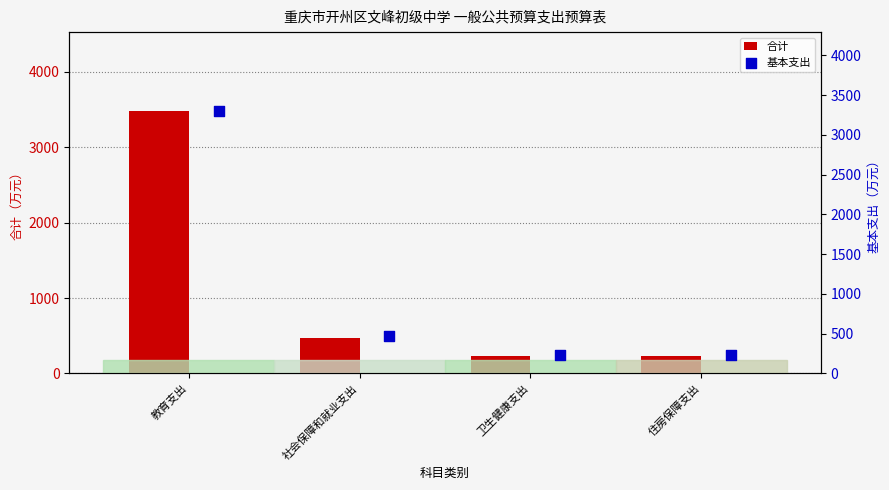

The 合计 series shows 130.8 at 社会保障和就业支出. True or false?

False